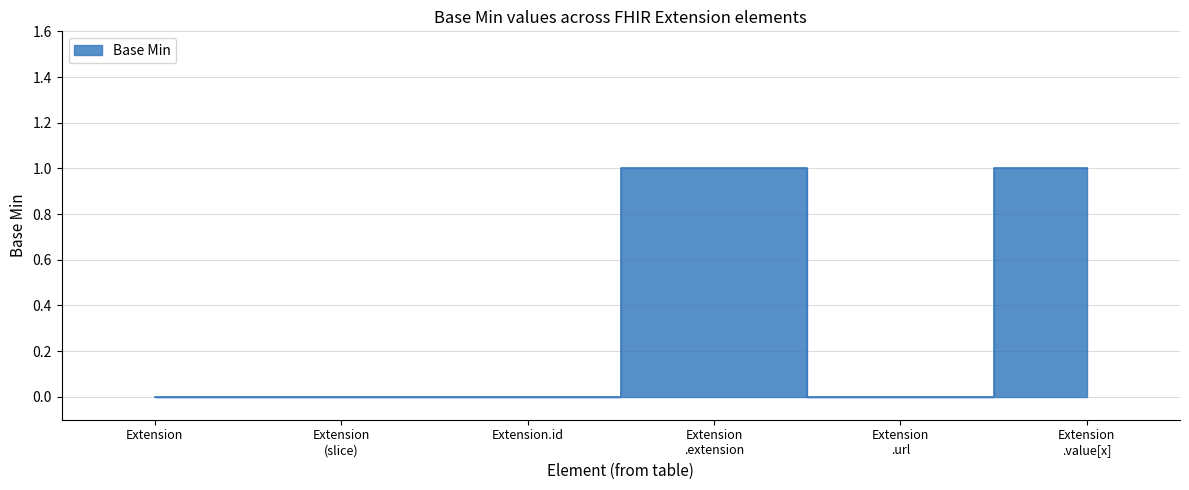

True or false: the data shows 1 at Extension .url.

False